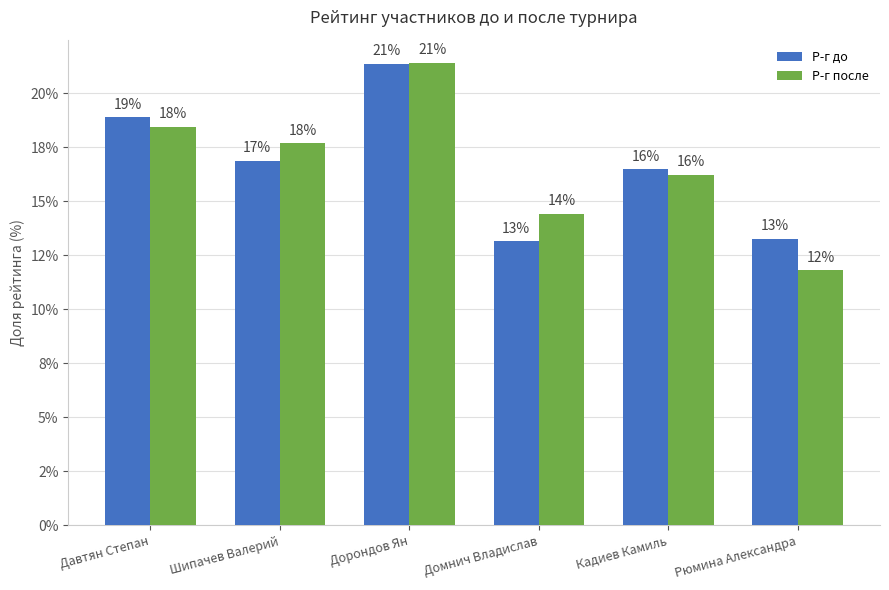

True or false: Р-г до has a value of 30.7 at Давтян Степан.

False